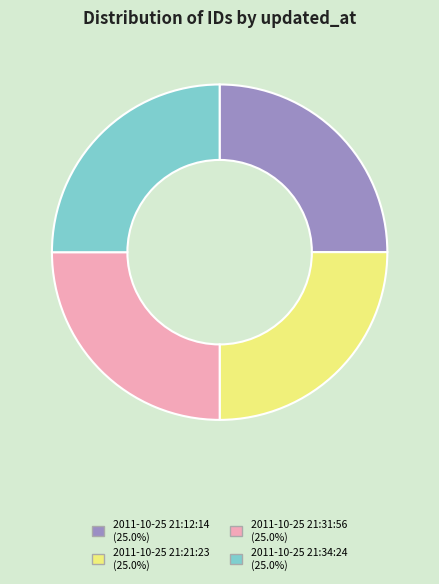

What is the ratio of the value at 2011-10-25 21:34:24 to the value at 2011-10-25 21:12:14?

1.0